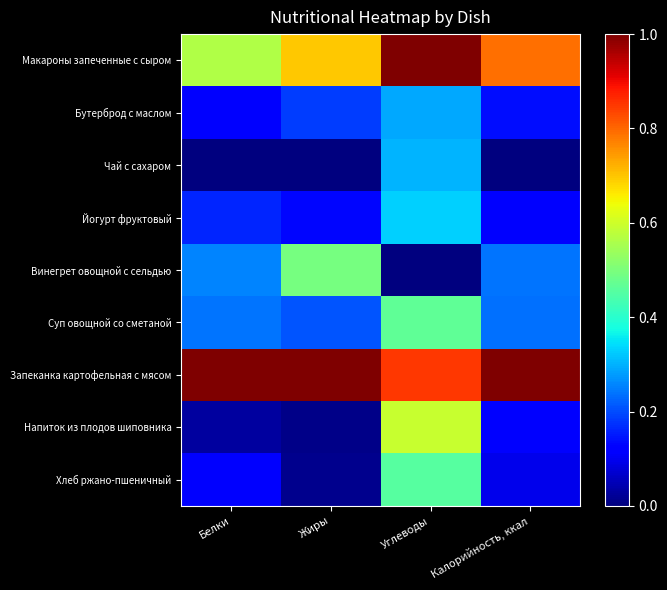

Reading left to right, list all the values displayed in this chart.

Макароны запеченные с сыром: Белки=0.6	Жиры=0.7	Углеводы=1.0	Калорийность, ккал=0.8
Бутерброд с маслом: Белки=0.1	Жиры=0.2	Углеводы=0.3	Калорийность, ккал=0.1
Чай с сахаром: Белки=0.0	Жиры=0.0	Углеводы=0.3	Калорийность, ккал=0.0
Йогурт фруктовый: Белки=0.2	Жиры=0.1	Углеводы=0.3	Калорийность, ккал=0.1
Винегрет овощной с сельдью: Белки=0.3	Жиры=0.5	Углеводы=0.0	Калорийность, ккал=0.2
Суп овощной со сметаной: Белки=0.2	Жиры=0.2	Углеводы=0.5	Калорийность, ккал=0.2
Запеканка картофельная с мясом: Белки=1.0	Жиры=1.0	Углеводы=0.8	Калорийность, ккал=1.0
Напиток из плодов шиповника: Белки=0.0	Жиры=0.0	Углеводы=0.6	Калорийность, ккал=0.1
Хлеб ржано-пшеничный: Белки=0.1	Жиры=0.0	Углеводы=0.5	Калорийность, ккал=0.1